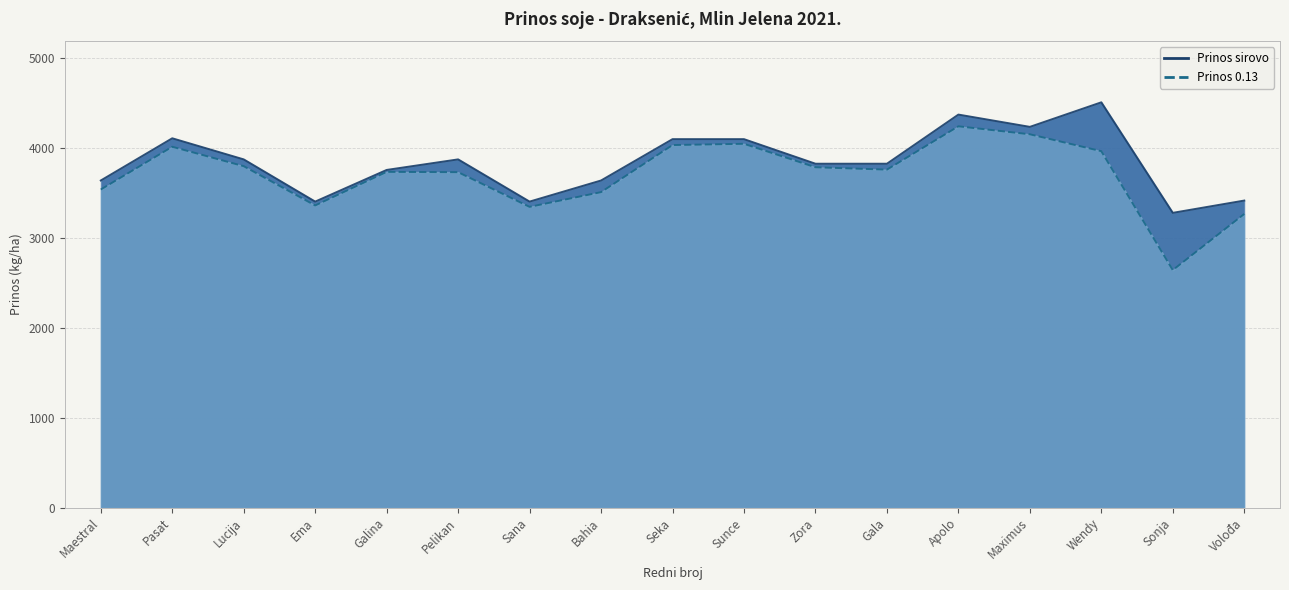

Rank the series by their average value, from lowest to highest.

Prinos 0.13, Prinos sirovo